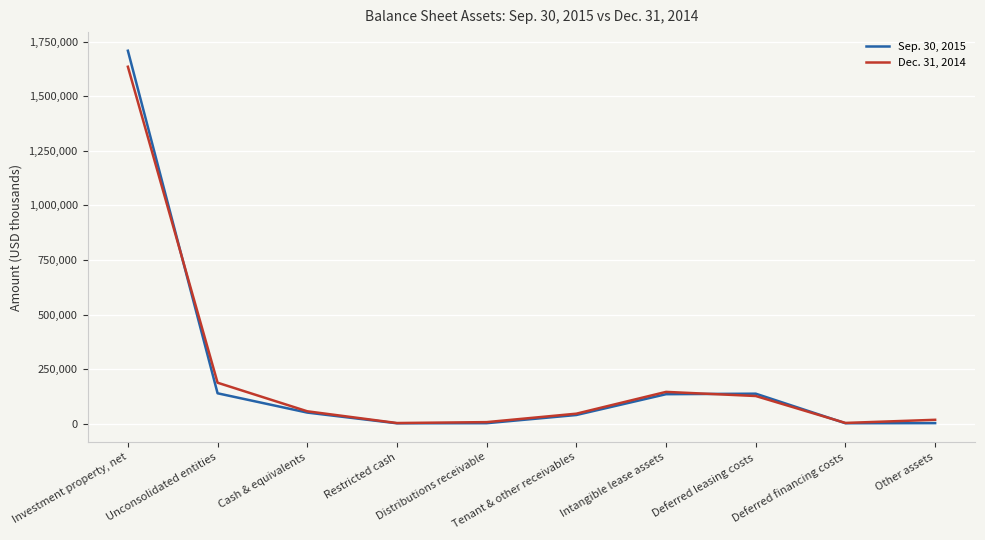

Rank the series by their maximum value, from lowest to highest.

Dec. 31, 2014, Sep. 30, 2015